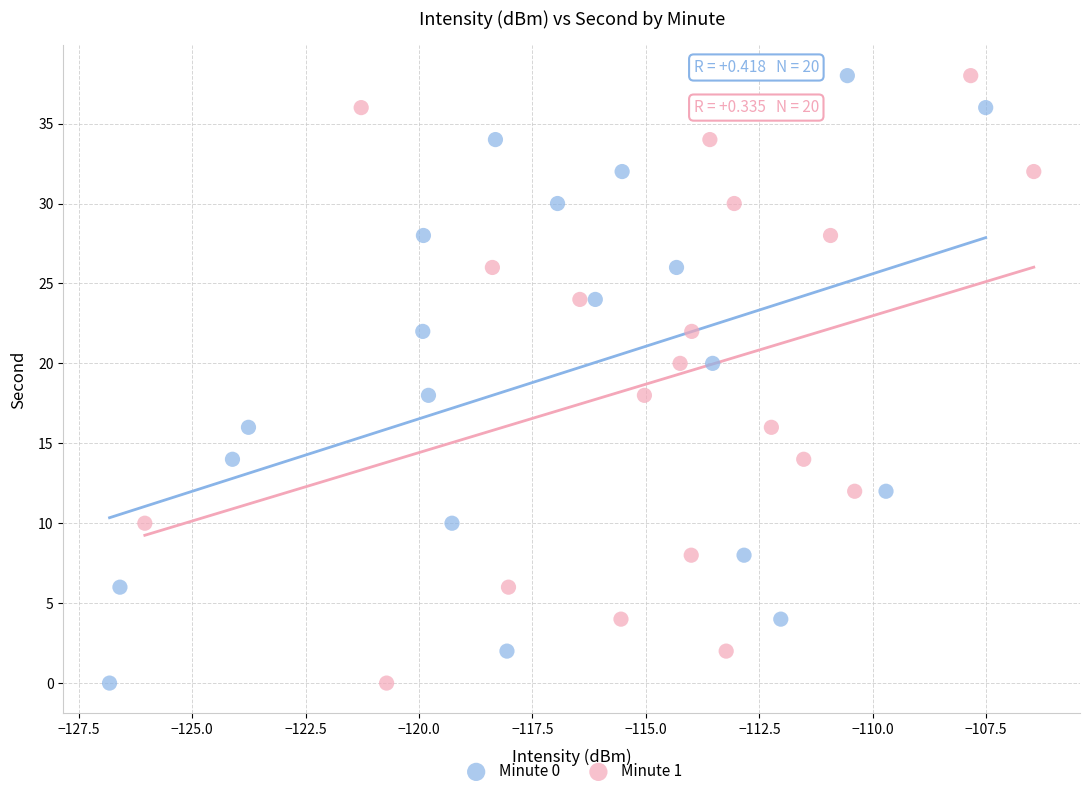

What are all the series names shown in the legend?

Minute 0, Minute 1